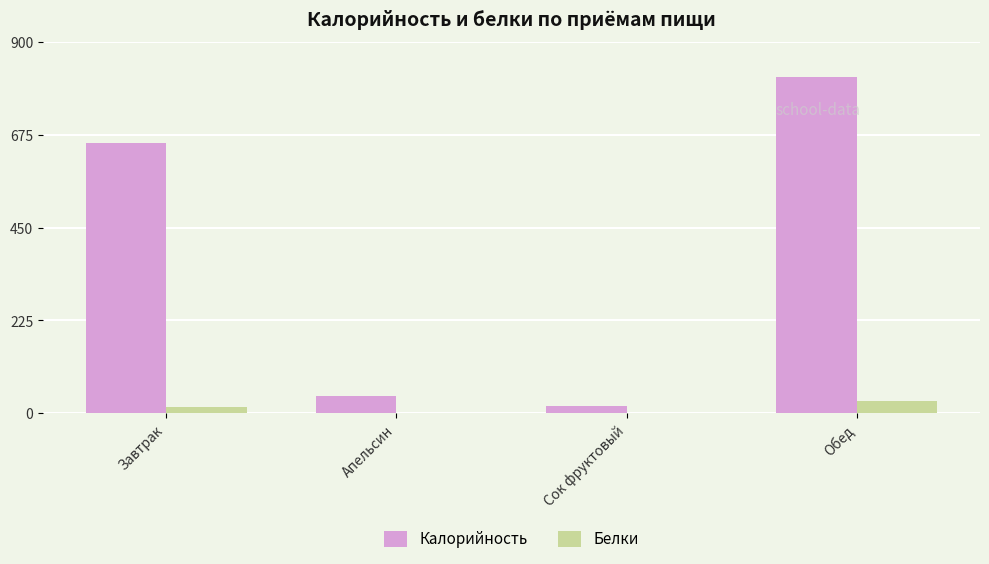

What is the highest value of the Калорийность series?

816